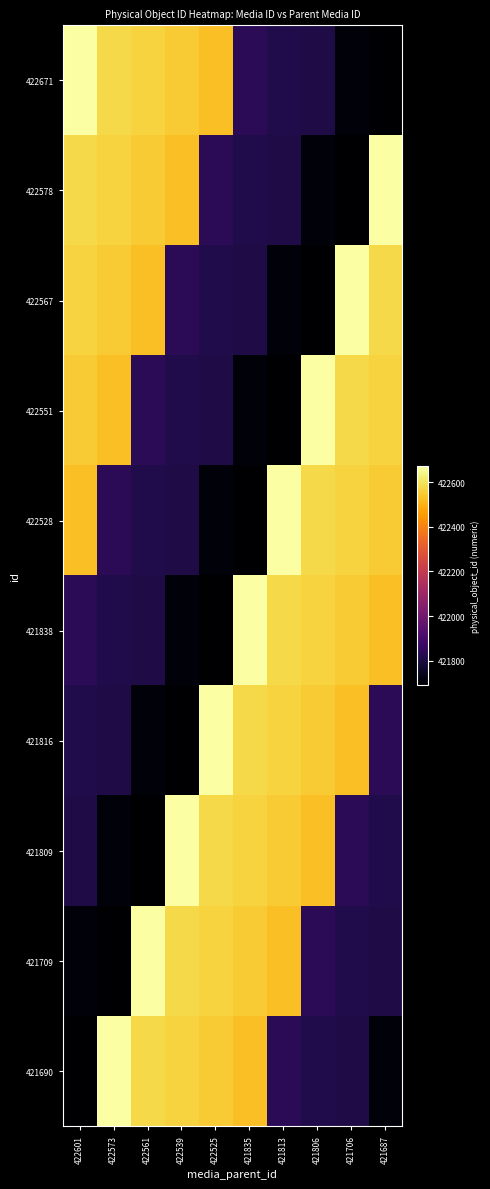

Reading left to right, list all the values displayed in this chart.

422671: 422601=422671	422573=422578	422561=422567	422539=422551	422525=422528	421835=421838	421813=421816	421806=421809	421706=421709	421687=421690
422578: 422601=422578	422573=422567	422561=422551	422539=422528	422525=421838	421835=421816	421813=421809	421806=421709	421706=421690	421687=422671
422567: 422601=422567	422573=422551	422561=422528	422539=421838	422525=421816	421835=421809	421813=421709	421806=421690	421706=422671	421687=422578
422551: 422601=422551	422573=422528	422561=421838	422539=421816	422525=421809	421835=421709	421813=421690	421806=422671	421706=422578	421687=422567
422528: 422601=422528	422573=421838	422561=421816	422539=421809	422525=421709	421835=421690	421813=422671	421806=422578	421706=422567	421687=422551
421838: 422601=421838	422573=421816	422561=421809	422539=421709	422525=421690	421835=422671	421813=422578	421806=422567	421706=422551	421687=422528
421816: 422601=421816	422573=421809	422561=421709	422539=421690	422525=422671	421835=422578	421813=422567	421806=422551	421706=422528	421687=421838
421809: 422601=421809	422573=421709	422561=421690	422539=422671	422525=422578	421835=422567	421813=422551	421806=422528	421706=421838	421687=421816
421709: 422601=421709	422573=421690	422561=422671	422539=422578	422525=422567	421835=422551	421813=422528	421806=421838	421706=421816	421687=421809
421690: 422601=421690	422573=422671	422561=422578	422539=422567	422525=422551	421835=422528	421813=421838	421806=421816	421706=421809	421687=421709